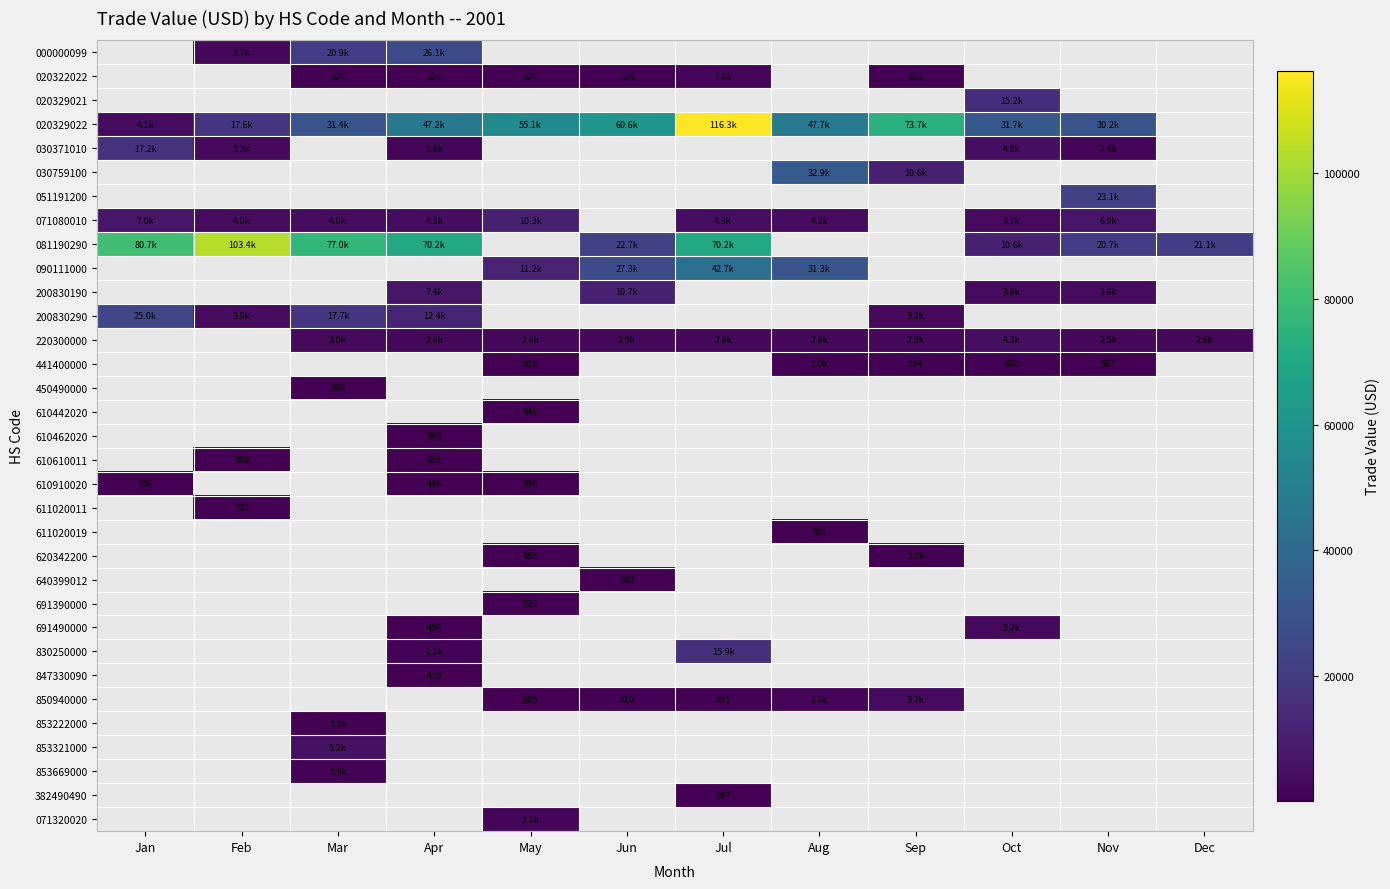

The value of 441400000 at Nov is 351. True or false?

False